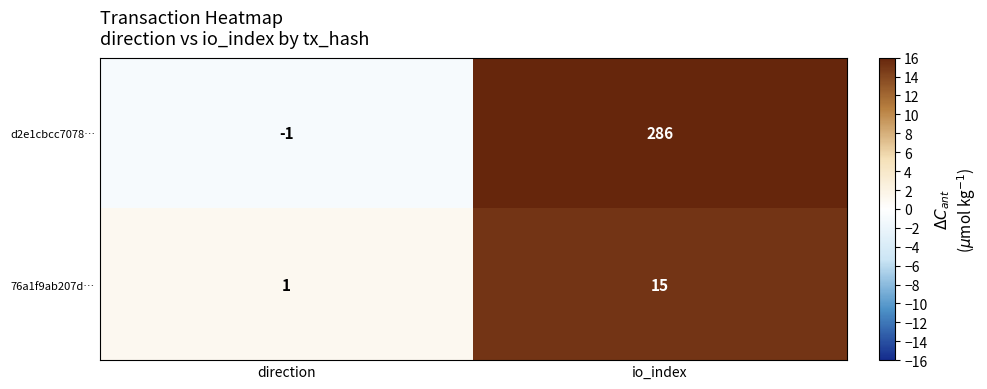

Which label corresponds to the smallest value in the chart?

direction